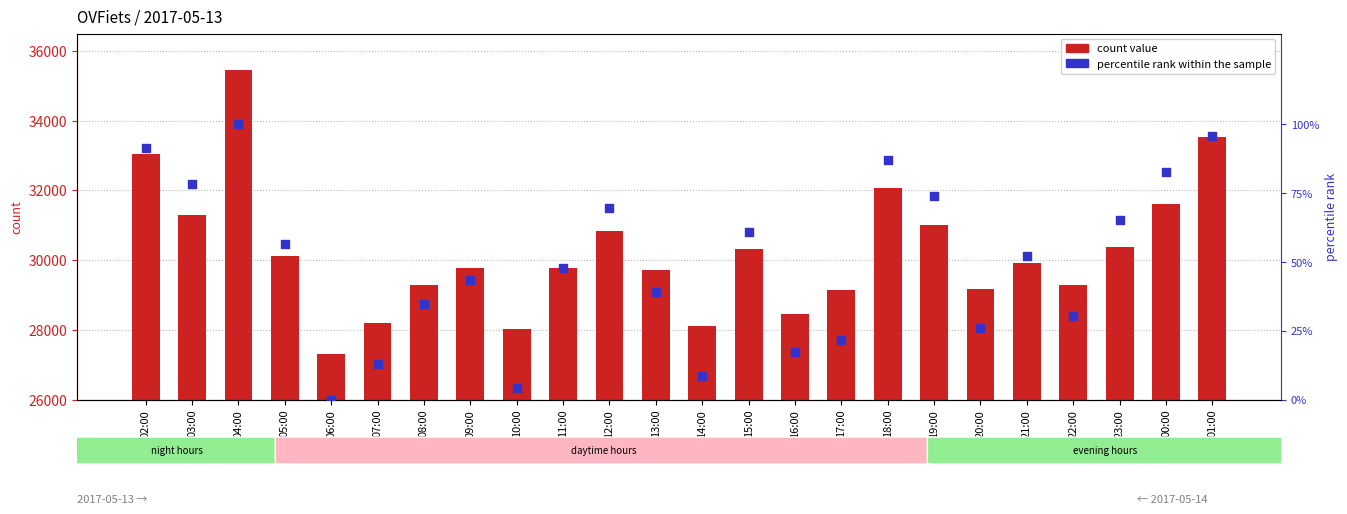

At which category is the sum across all series the highest?

04:00